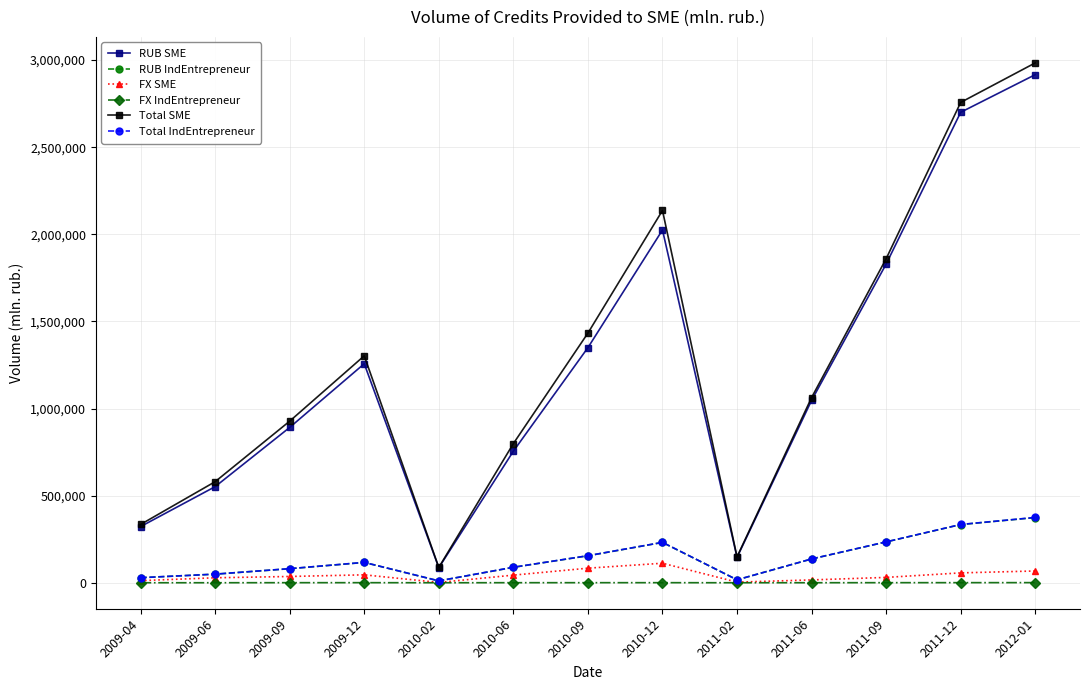

Which series has the widest spread of values?

Total SME